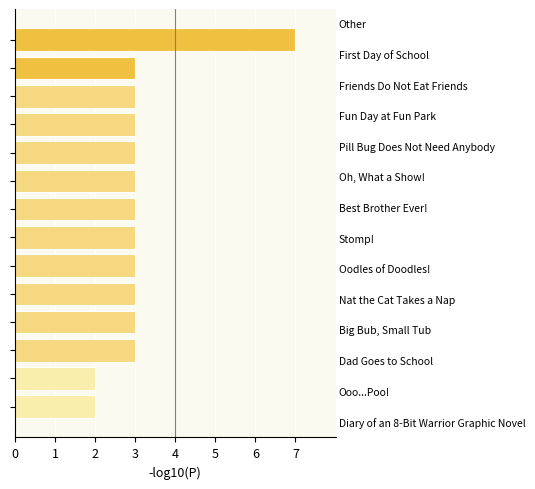

What is the sum of all values?

44